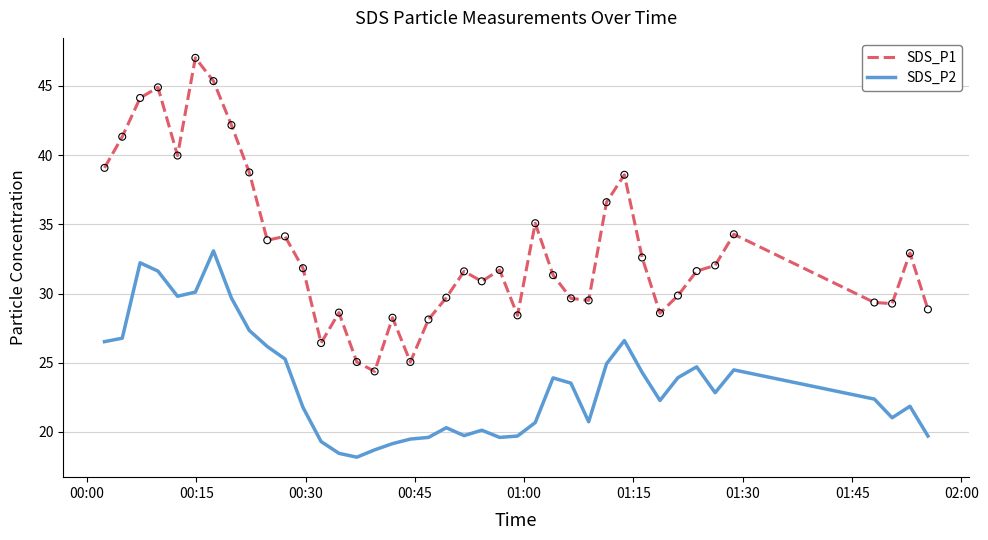

Which series has the largest range (max minus min)?

SDS_P1